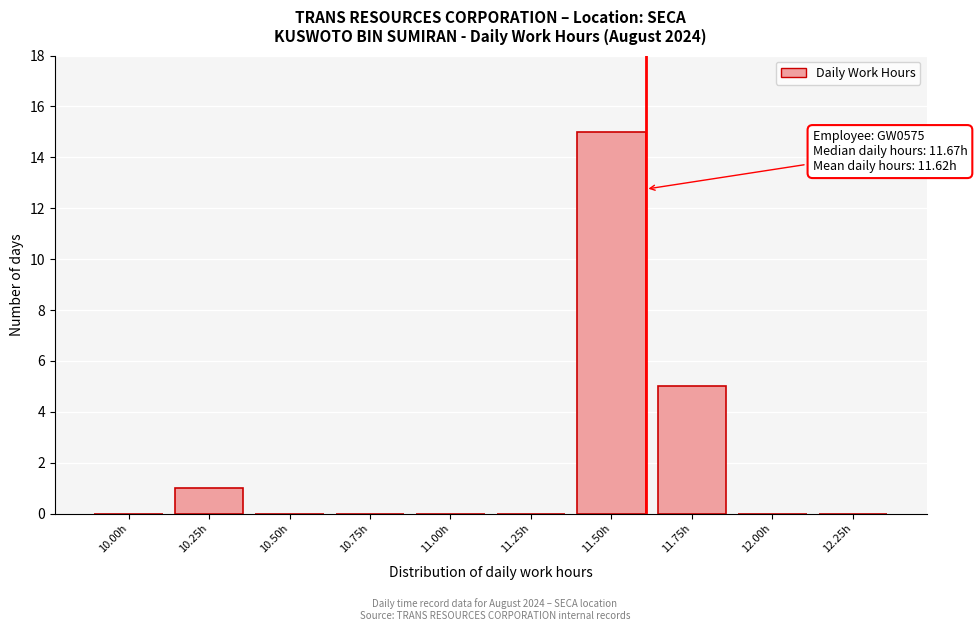

Reading left to right, extract all data points from this chart.

10.00h=0	10.25h=1	10.50h=0	10.75h=0	11.00h=0	11.25h=0	11.50h=15	11.75h=5	12.00h=0	12.25h=0